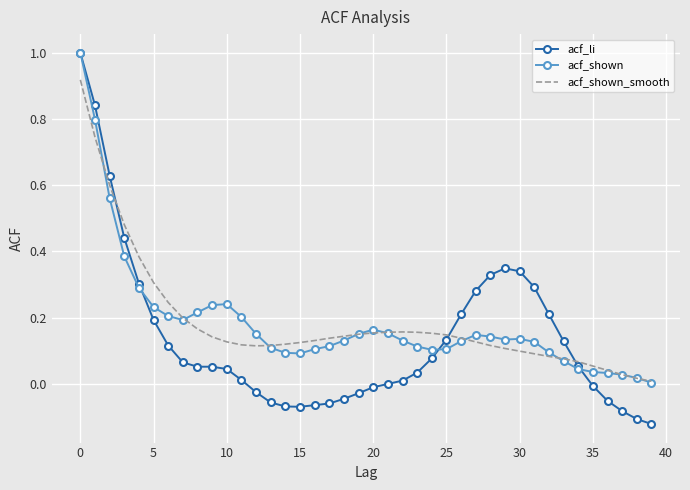

What is the maximum value shown in the chart?

1.0